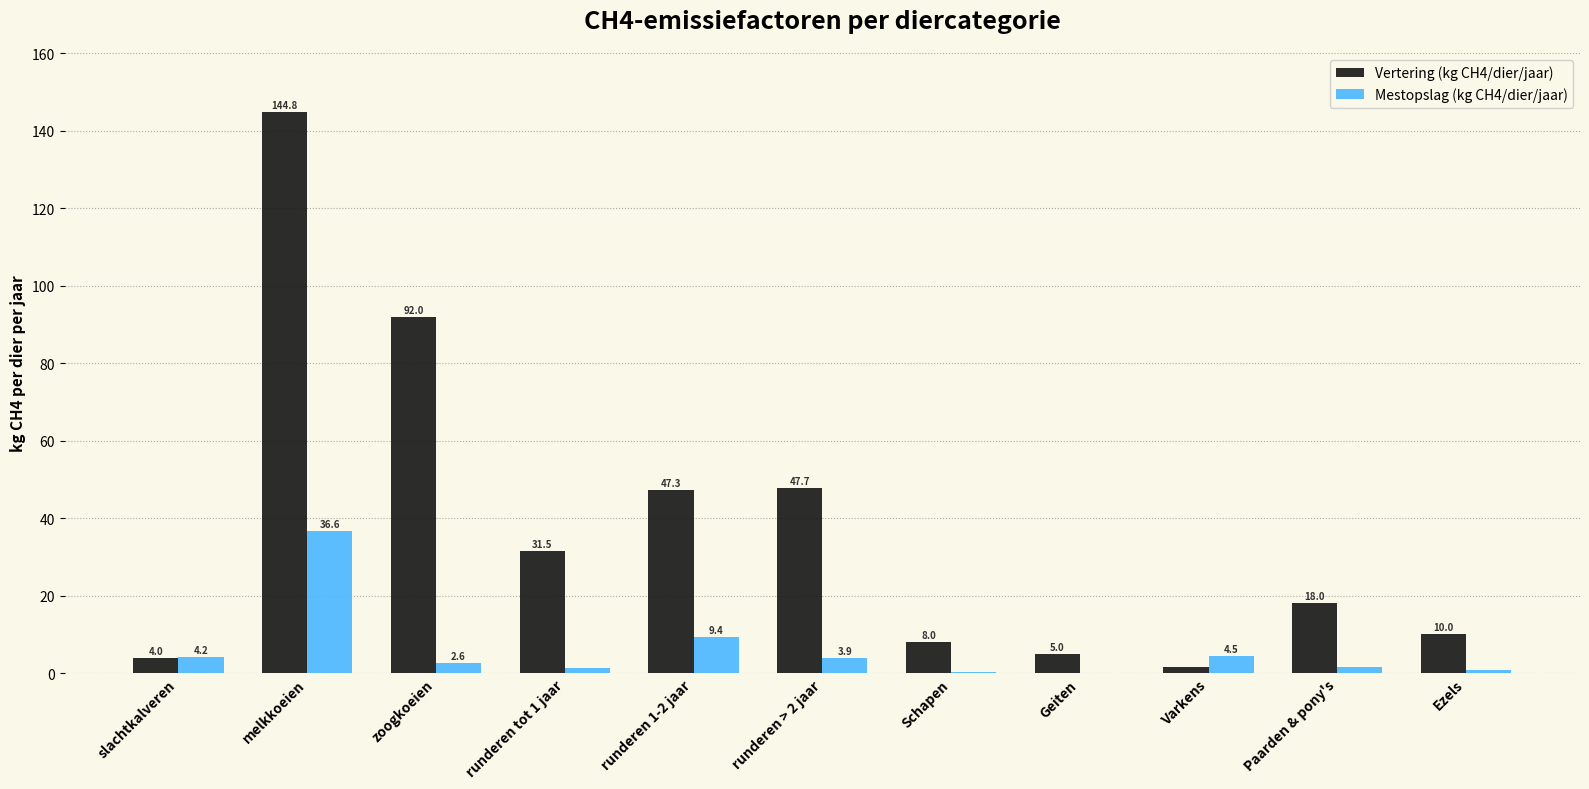

At which label does Vertering (kg CH4/dier/jaar) reach its peak?

melkkoeien